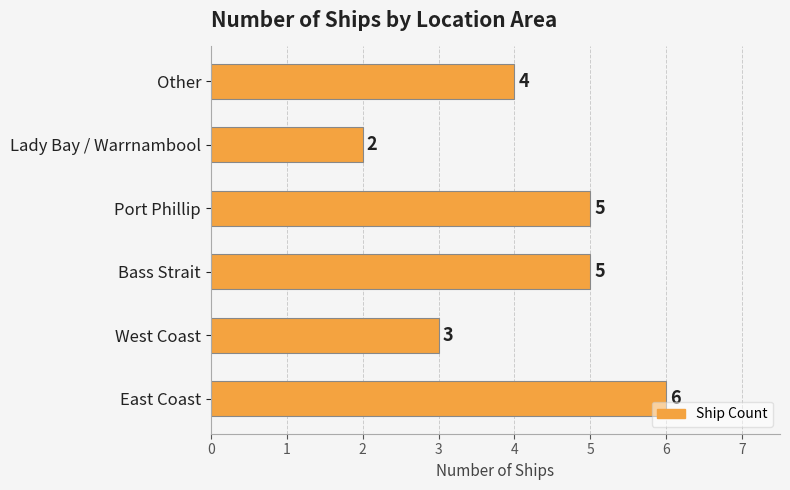

What is the difference between the maximum and minimum values?

4